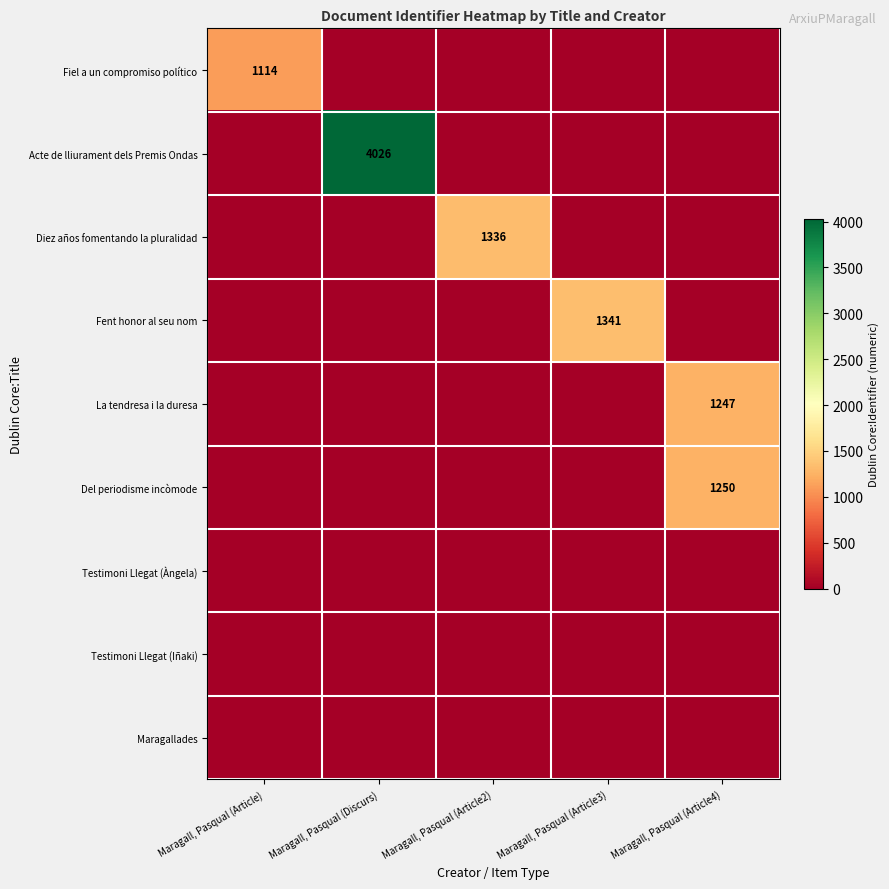

What is the maximum value shown in the chart?

4026